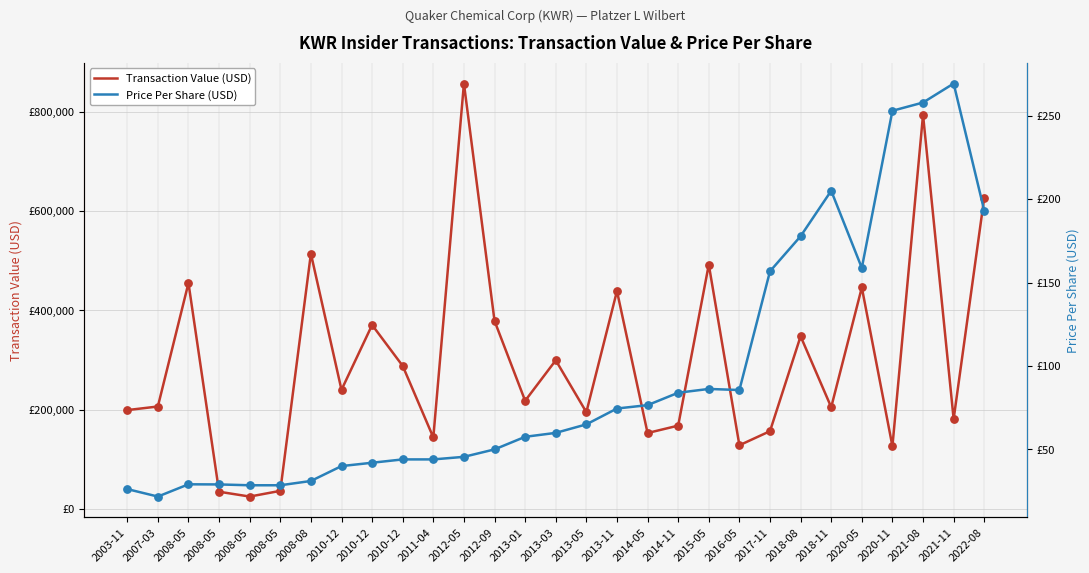

Is the value of Price Per Share (USD) at 2018-08 greater than the value of Transaction Value (USD) at 2016-05?

No